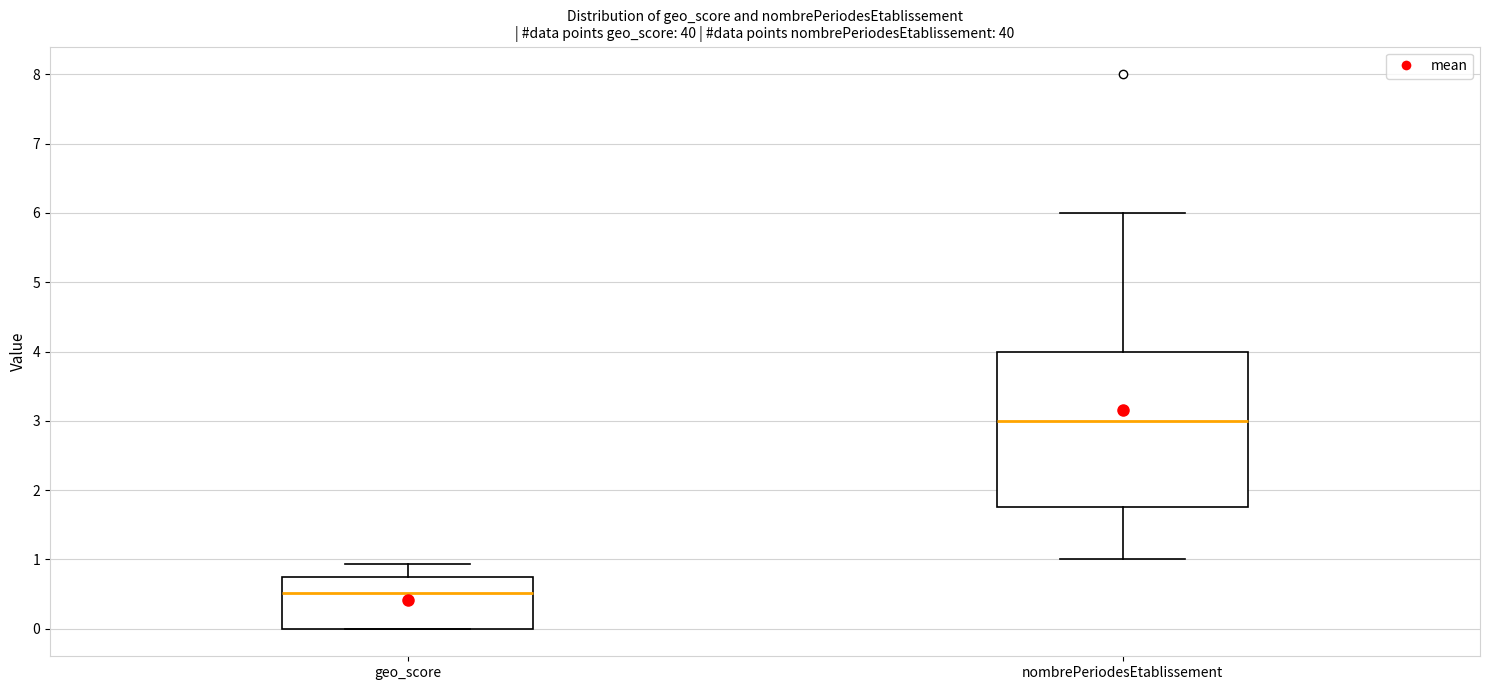

Comparing the boxes themselves (not the whiskers), which one is the tallest?

nombrePeriodesEtablissement